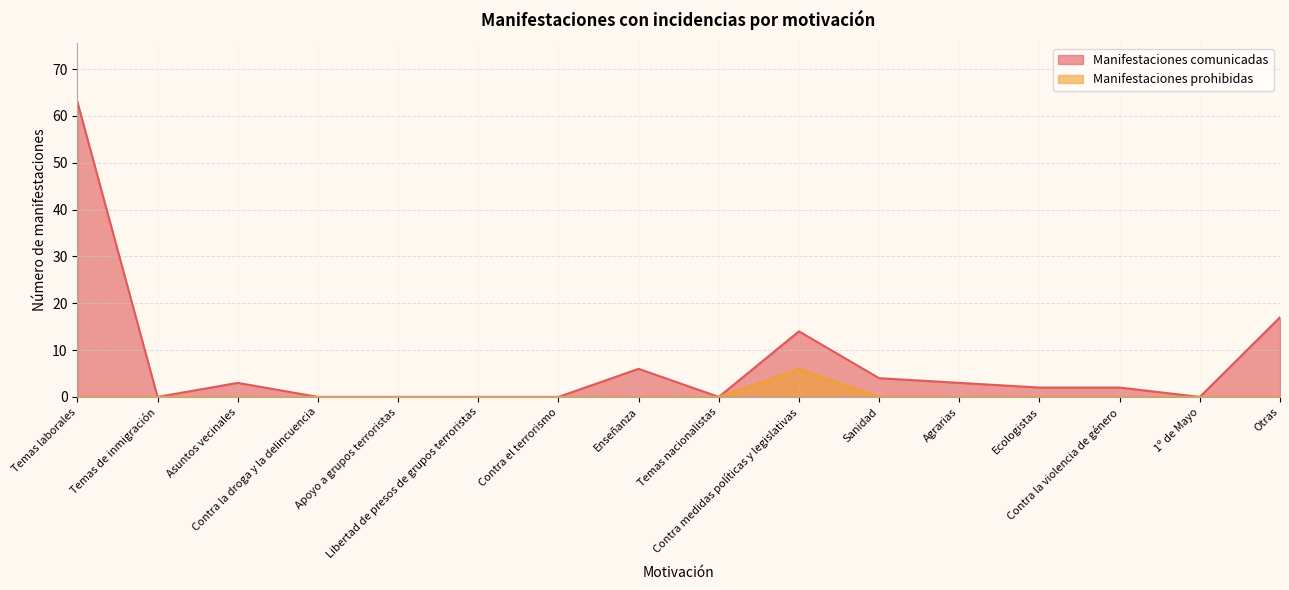

What is the approximate value of Manifestaciones comunicadas at Otras, to the nearest 10?

20